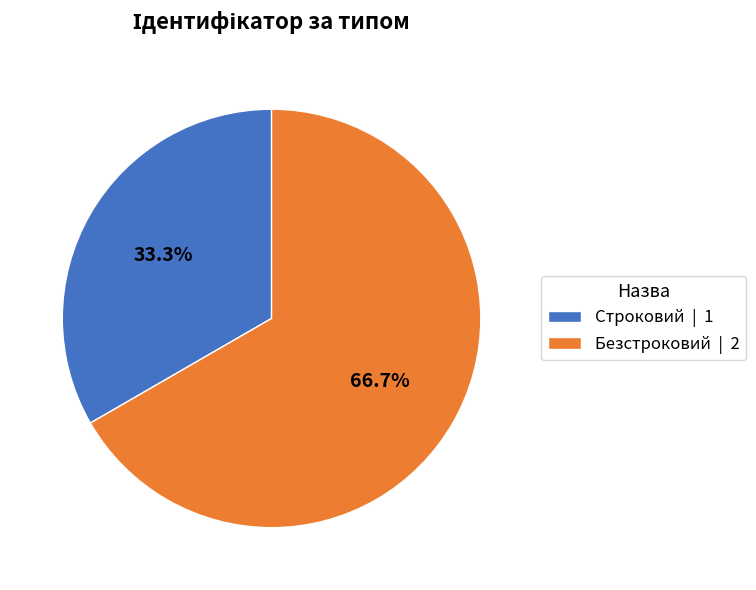

Does Безстроковий represent more than half of the total?

Yes